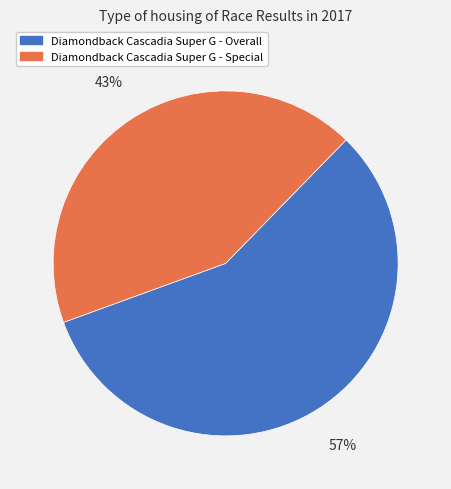

Which slice is the smallest?

Diamondback Cascadia Super G - Special